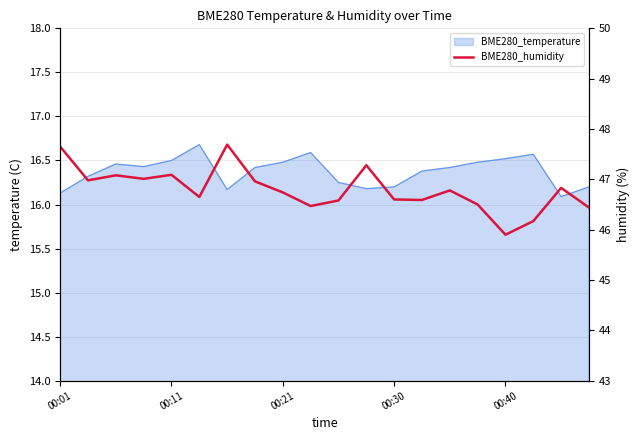

Where does the data first go above 46?

00:01